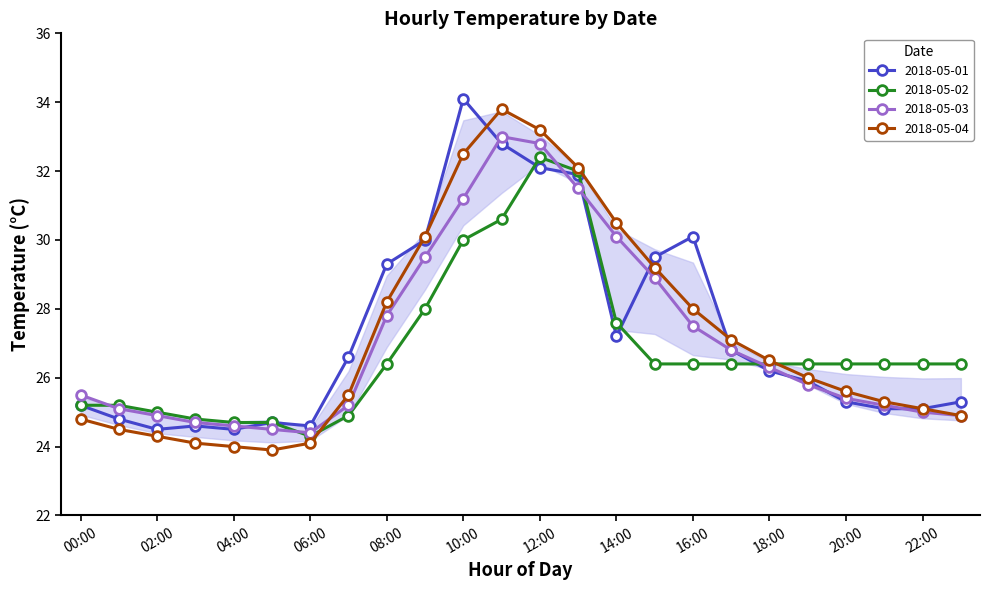

True or false: 2018-05-03 and 2018-05-04 intersect in this chart.

True